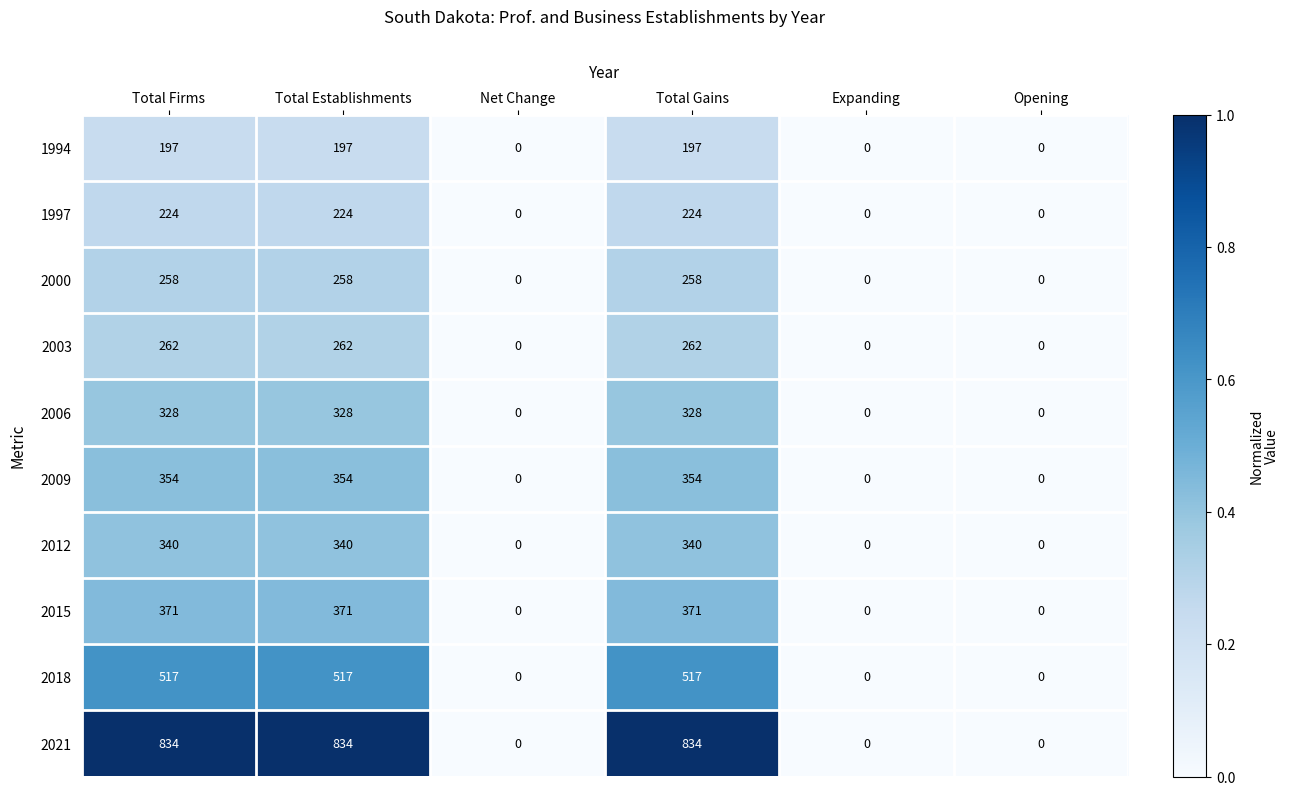

At Total Gains, list the series in order from smallest to largest.

1994, 1997, 2000, 2003, 2006, 2012, 2009, 2015, 2018, 2021